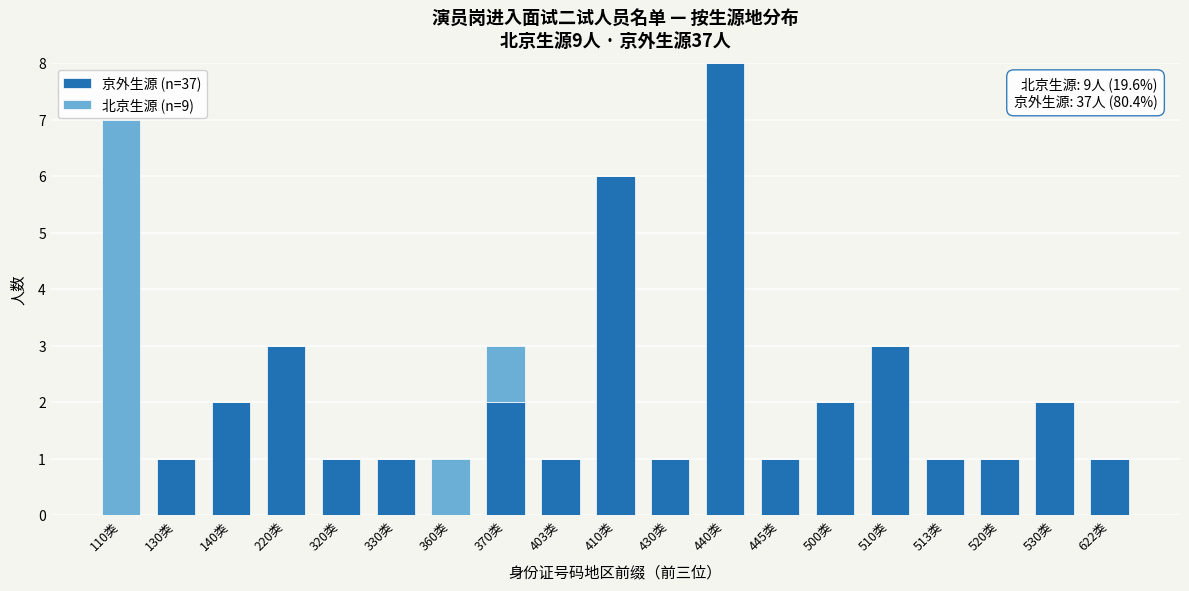

The value of 京外生源 (n=37) at 500类 is 3. True or false?

False